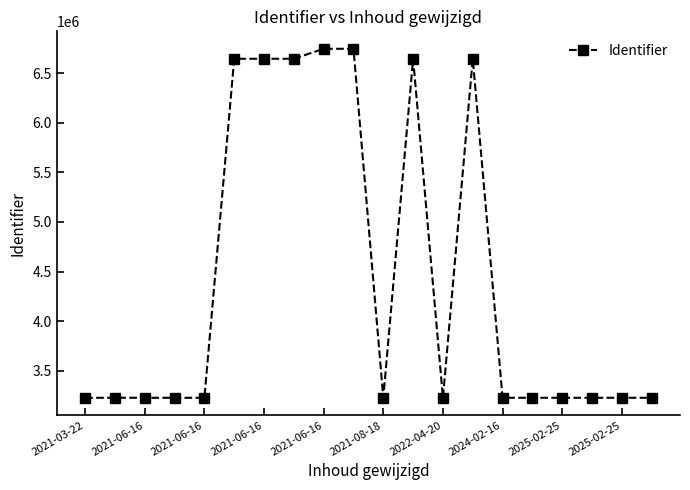

What is the average value?

4433296